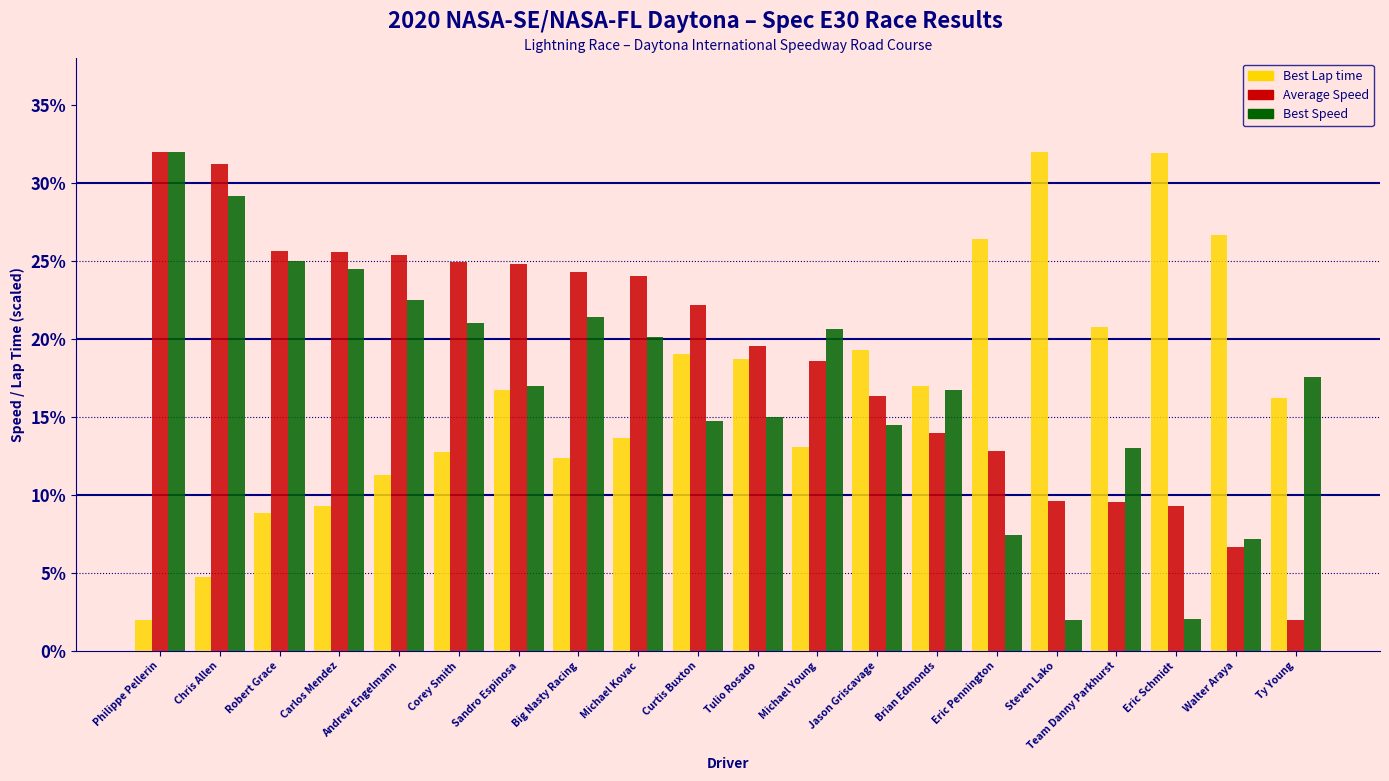

What is the difference between the Average Speed values at Eric Schmidt and Andrew Engelmann?

16.1